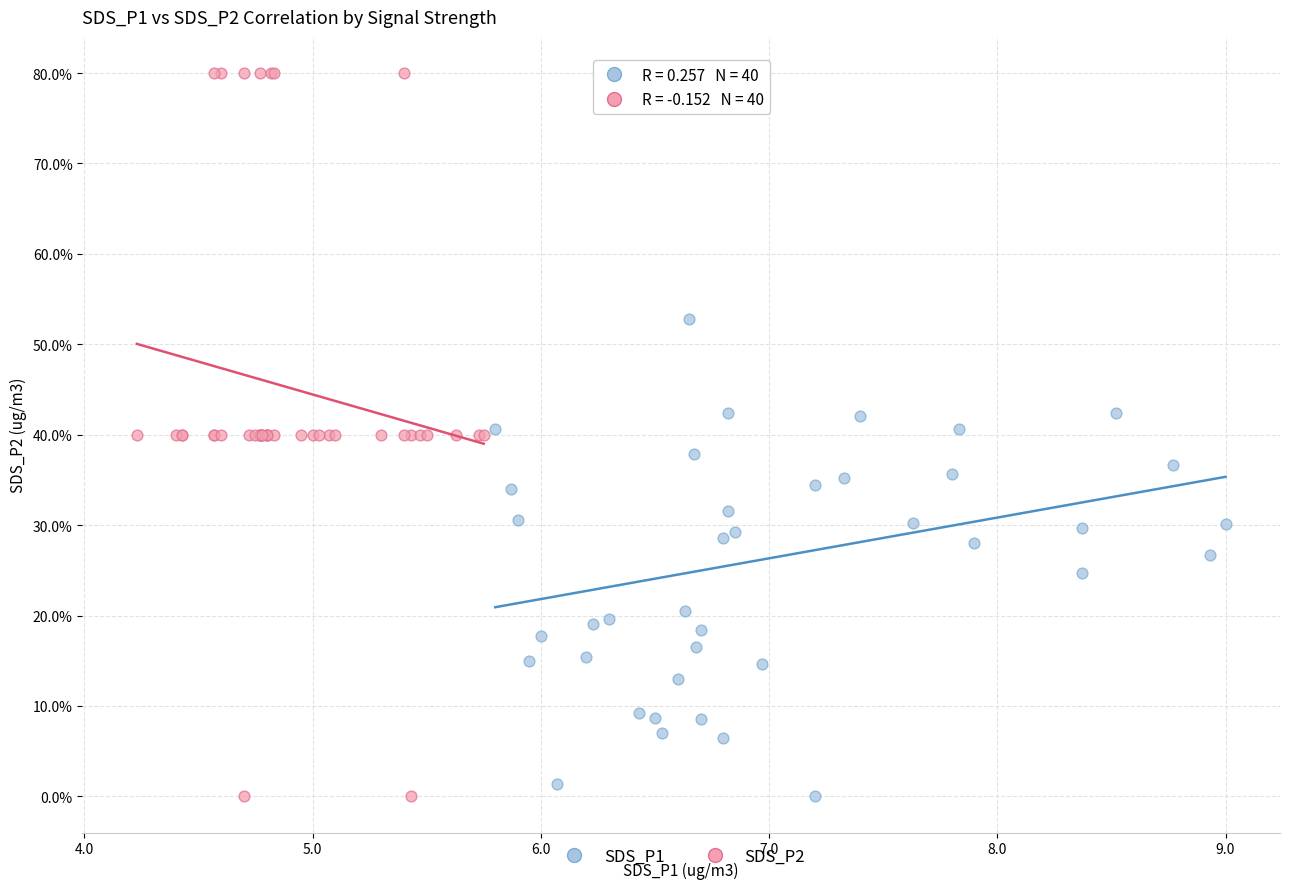

What are all the series names shown in the legend?

SDS_P1, SDS_P2